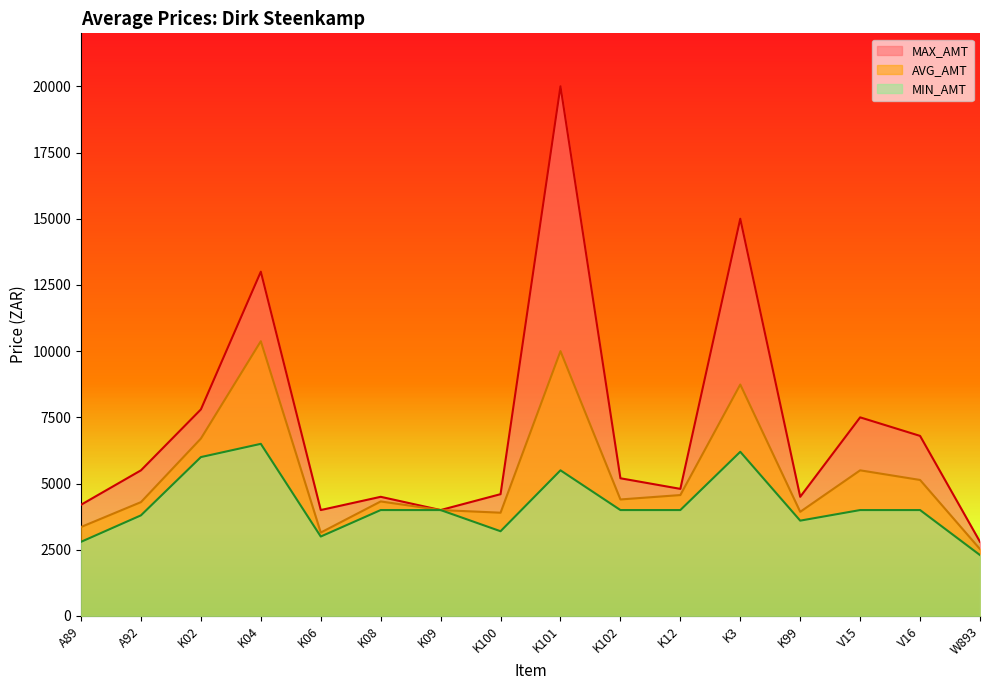

At which category is the sum across all series the highest?

K101